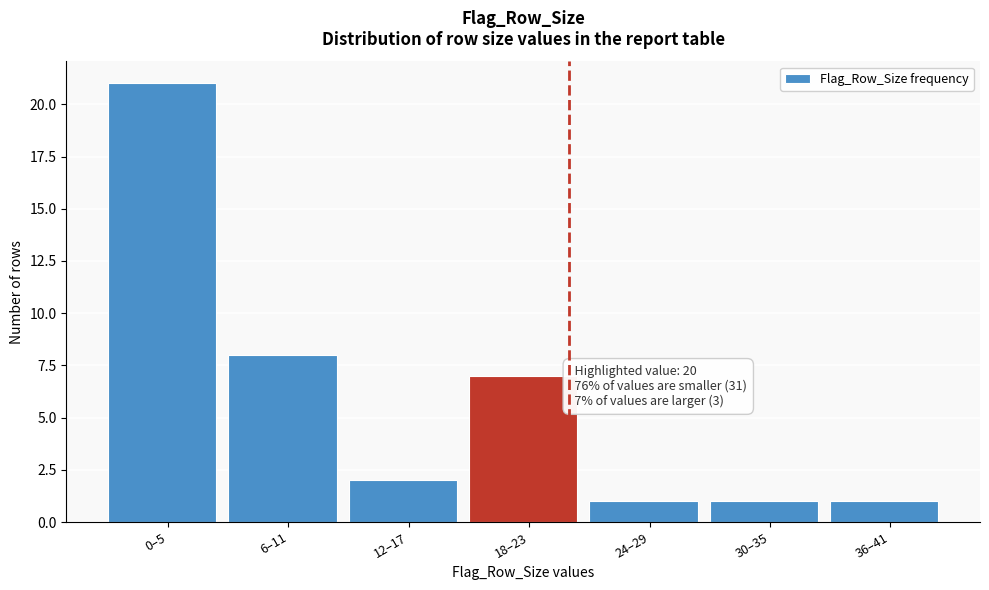

Reading left to right, what are all the values shown in this chart?

0–5=21	6–11=8	12–17=2	18–23=7	24–29=1	30–35=1	36–41=1